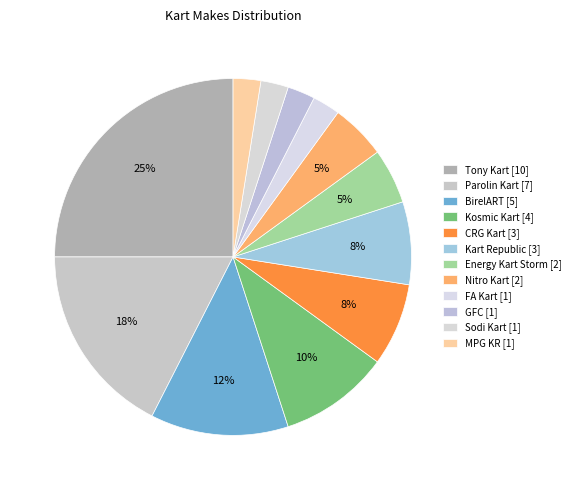

What is the total percentage of MPG KR and Kosmic Kart?

12.5%